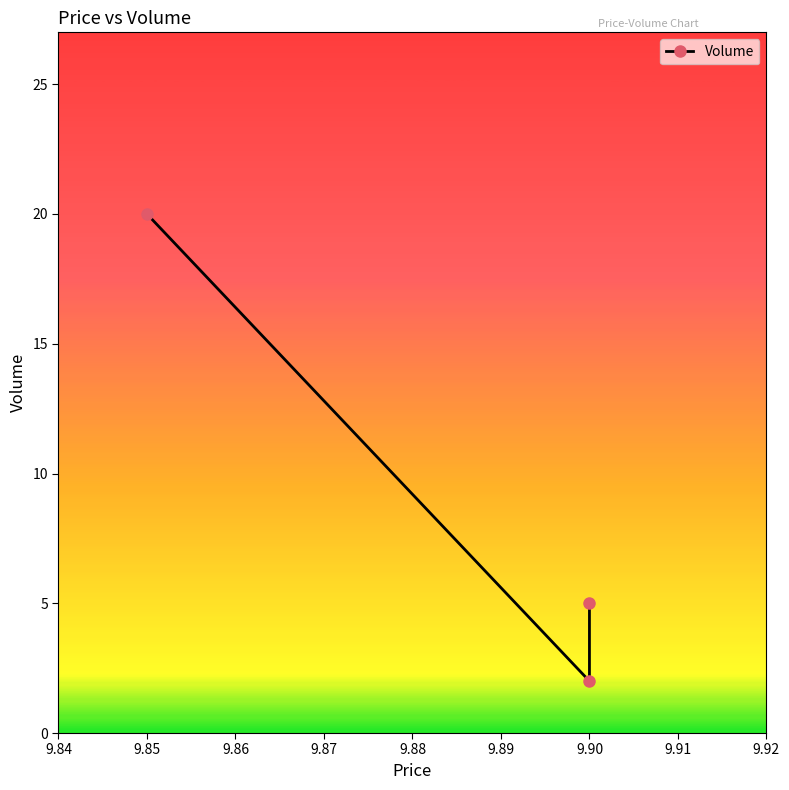

How many lines are shown in the chart?

1